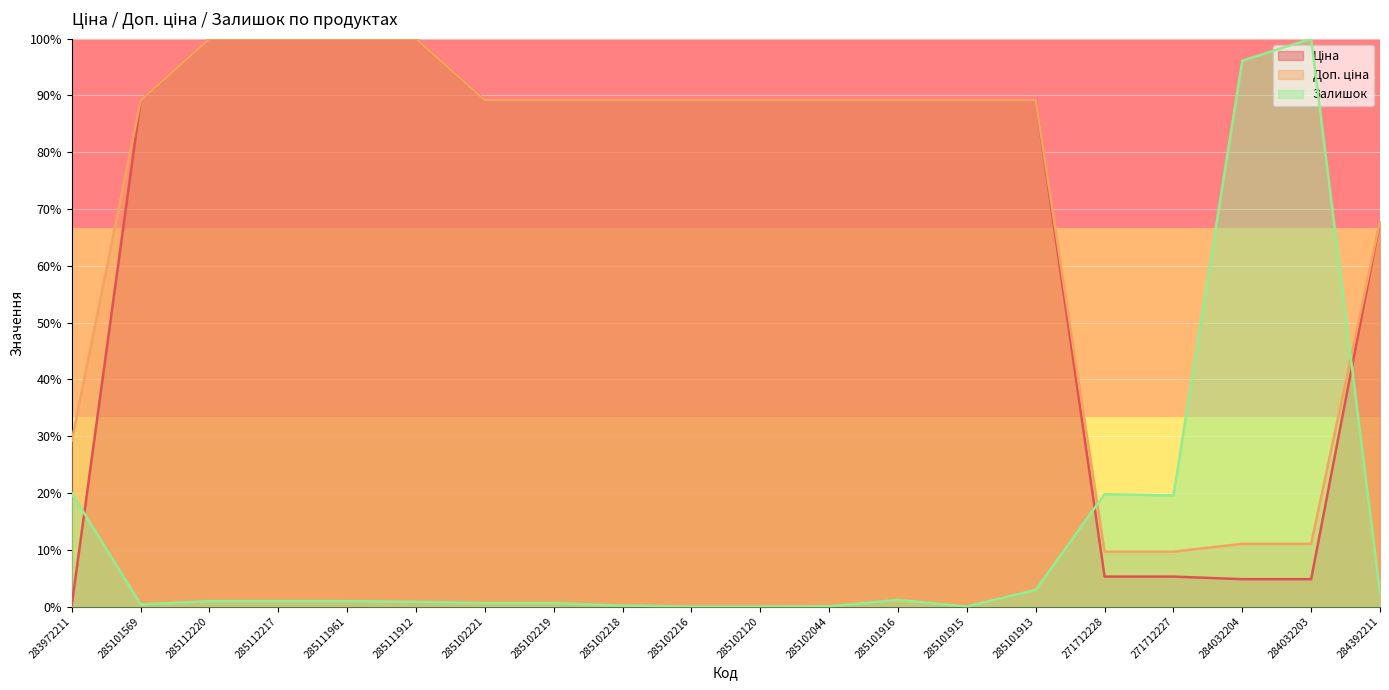

At how many categories does at least one series exceed 0?

20